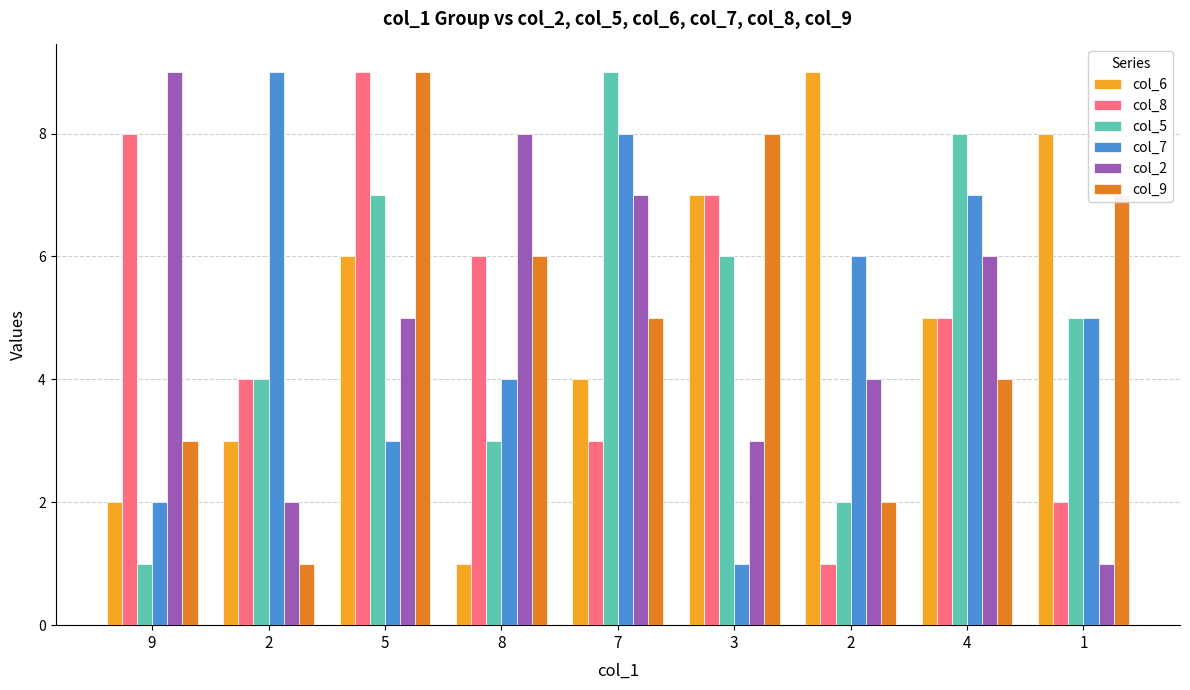

Reading left to right, extract all data points from this chart.

col_6: 9=2	2=3	5=6	8=1	7=4	3=7	2=9	4=5	1=8
col_8: 9=8	2=4	5=9	8=6	7=3	3=7	2=1	4=5	1=2
col_5: 9=1	2=4	5=7	8=3	7=9	3=6	2=2	4=8	1=5
col_7: 9=2	2=9	5=3	8=4	7=8	3=1	2=6	4=7	1=5
col_2: 9=9	2=2	5=5	8=8	7=7	3=3	2=4	4=6	1=1
col_9: 9=3	2=1	5=9	8=6	7=5	3=8	2=2	4=4	1=7